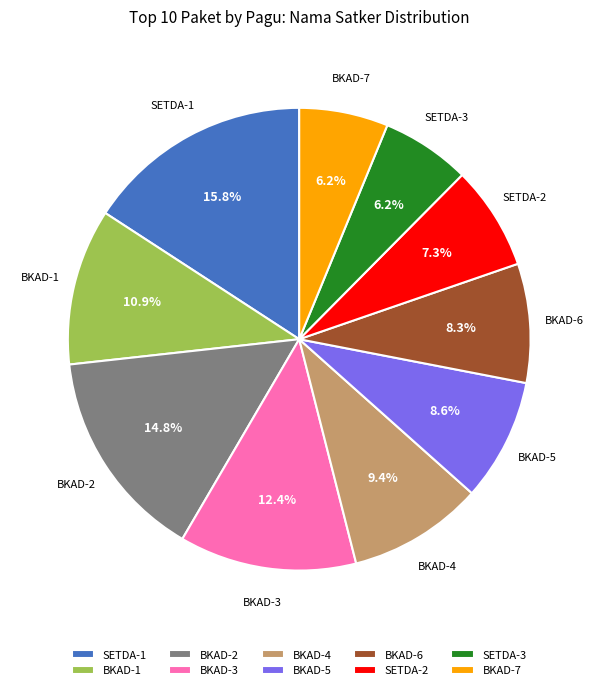

How many slices are in this pie chart?

10